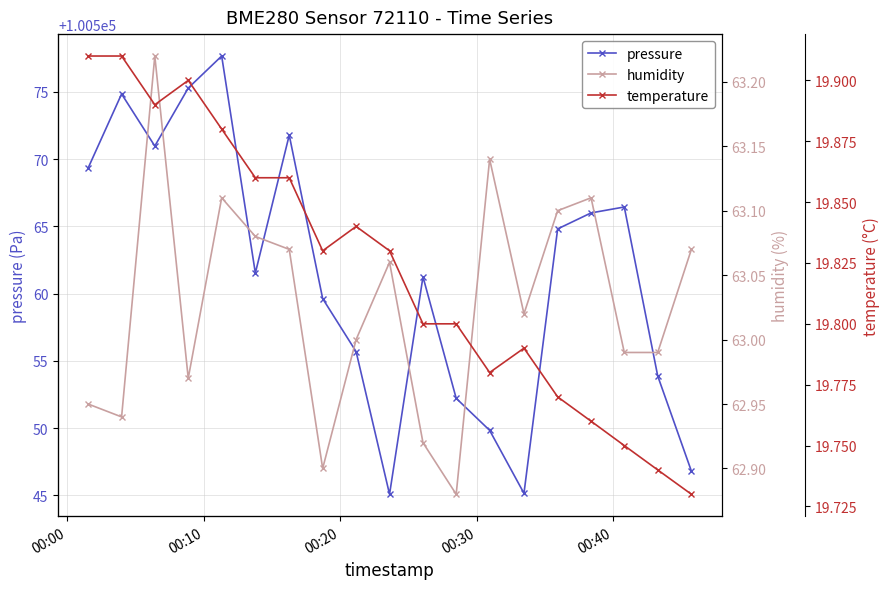

What is the minimum value shown in the chart?

19.7